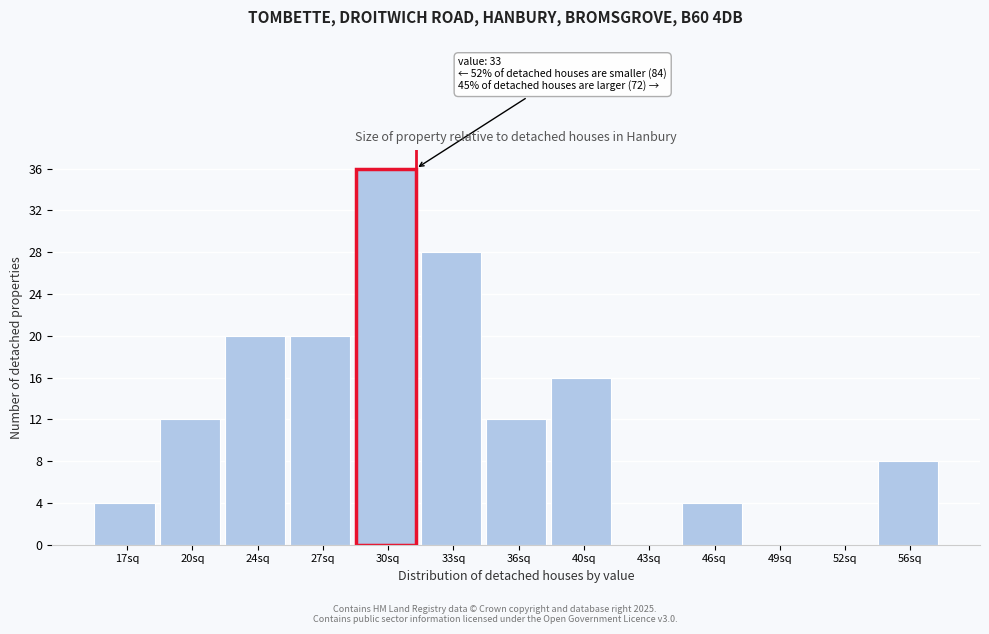

Reading right to left, what are all the values shown in this chart?

56sq=8	52sq=0	49sq=0	46sq=4	43sq=0	40sq=16	36sq=12	33sq=28	30sq=36	27sq=20	24sq=20	20sq=12	17sq=4